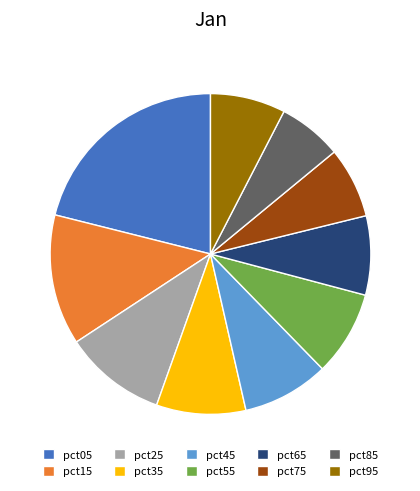

Combined, do pct75 and pct25 account for over 50%?

No